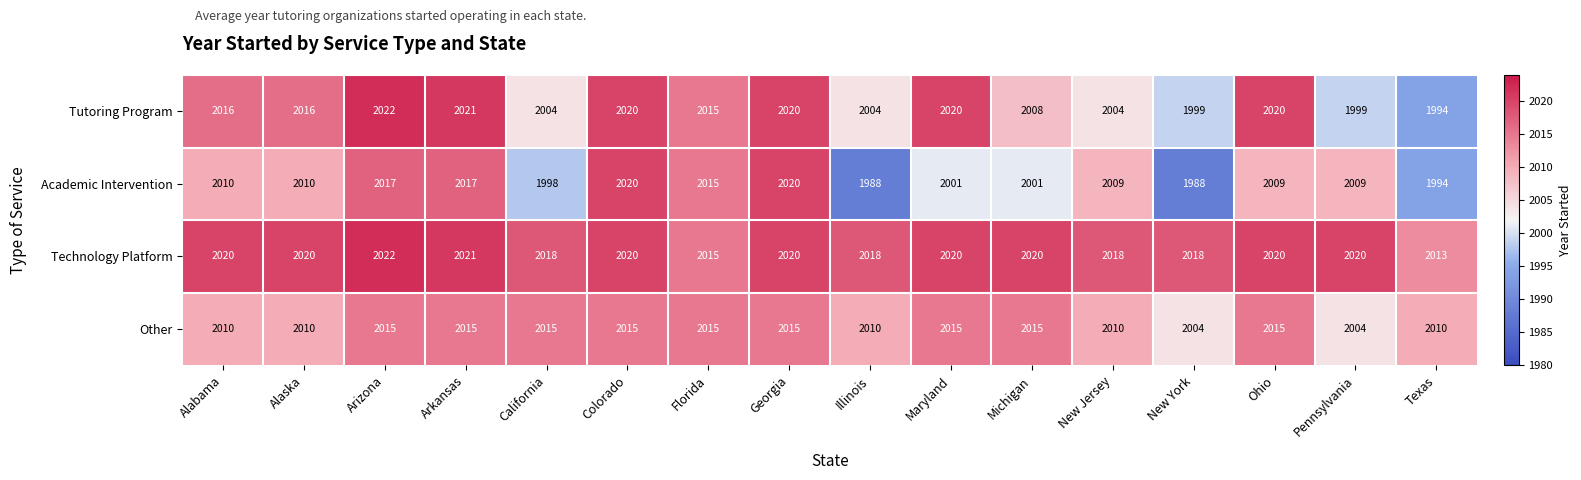

Which series has the largest total across all categories?

Technology Platform